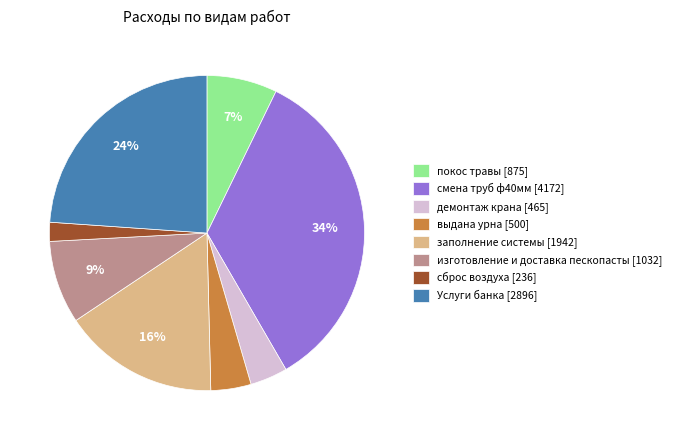

Does выдана урна represent more than half of the total?

No